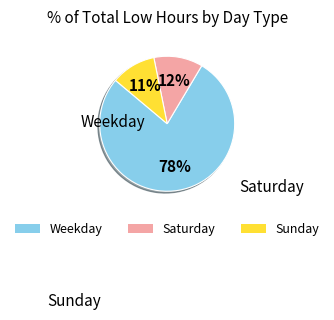

Combined, do Weekday and Sunday account for over 50%?

Yes